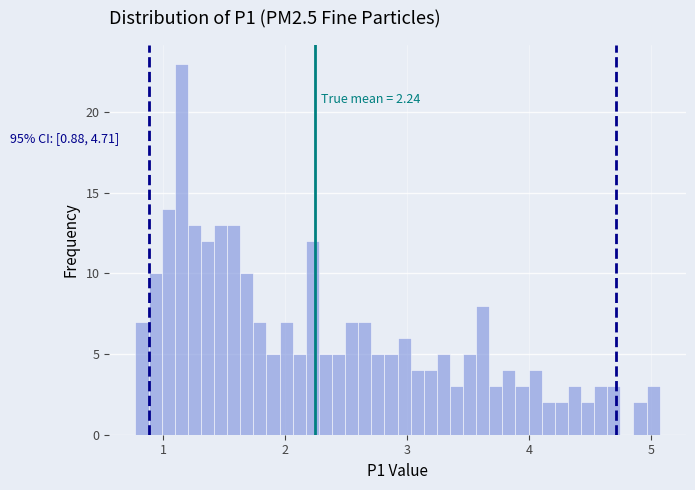

Around what value on the x-axis is the tallest bar? Give the approximate position of its centre, as read against the axis.

1.1